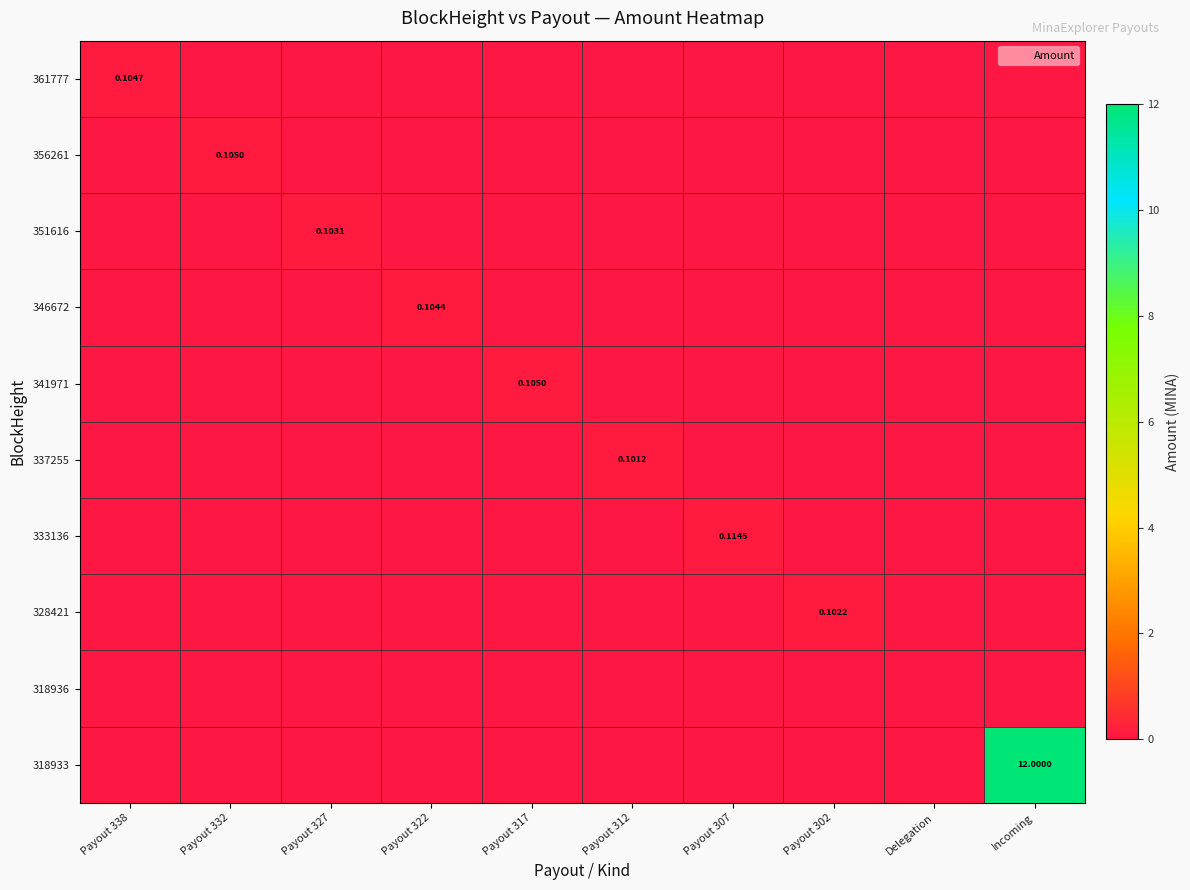

At which label does 351616 reach its peak?

Payout 327